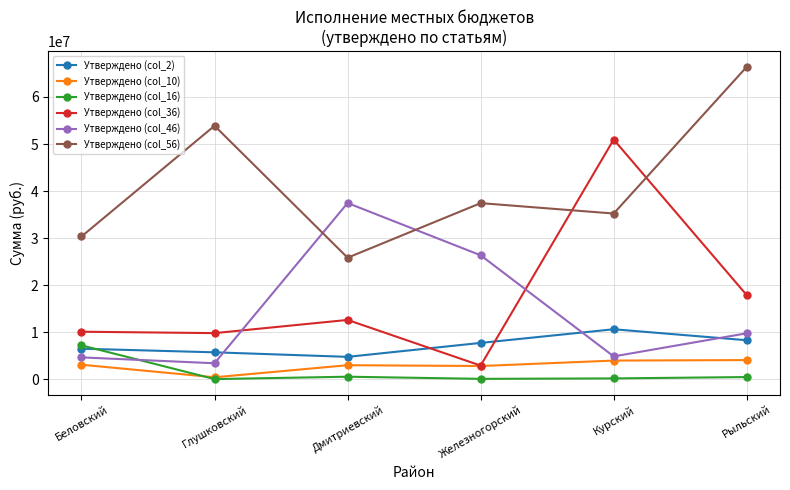

What is the sum of all Утверждено (col_56) values?

249161557.0